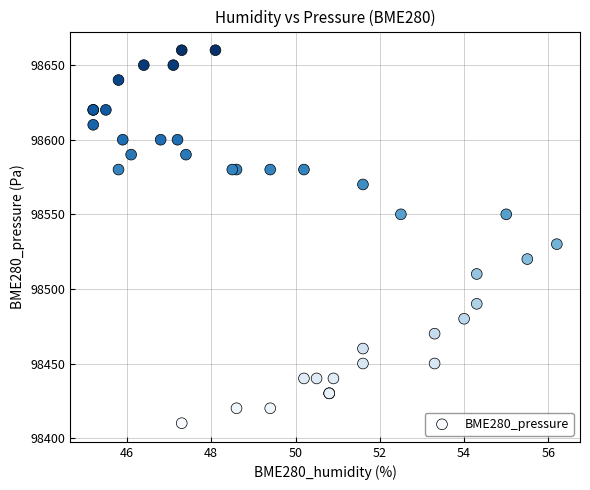

What Y value in the scatter plot is closest to 98535?

98530